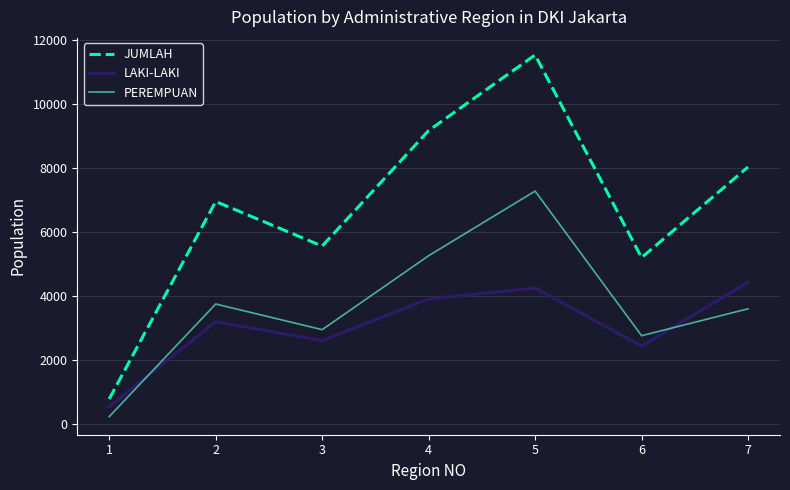

What are all the series names shown in the legend?

JUMLAH, LAKI-LAKI, PEREMPUAN